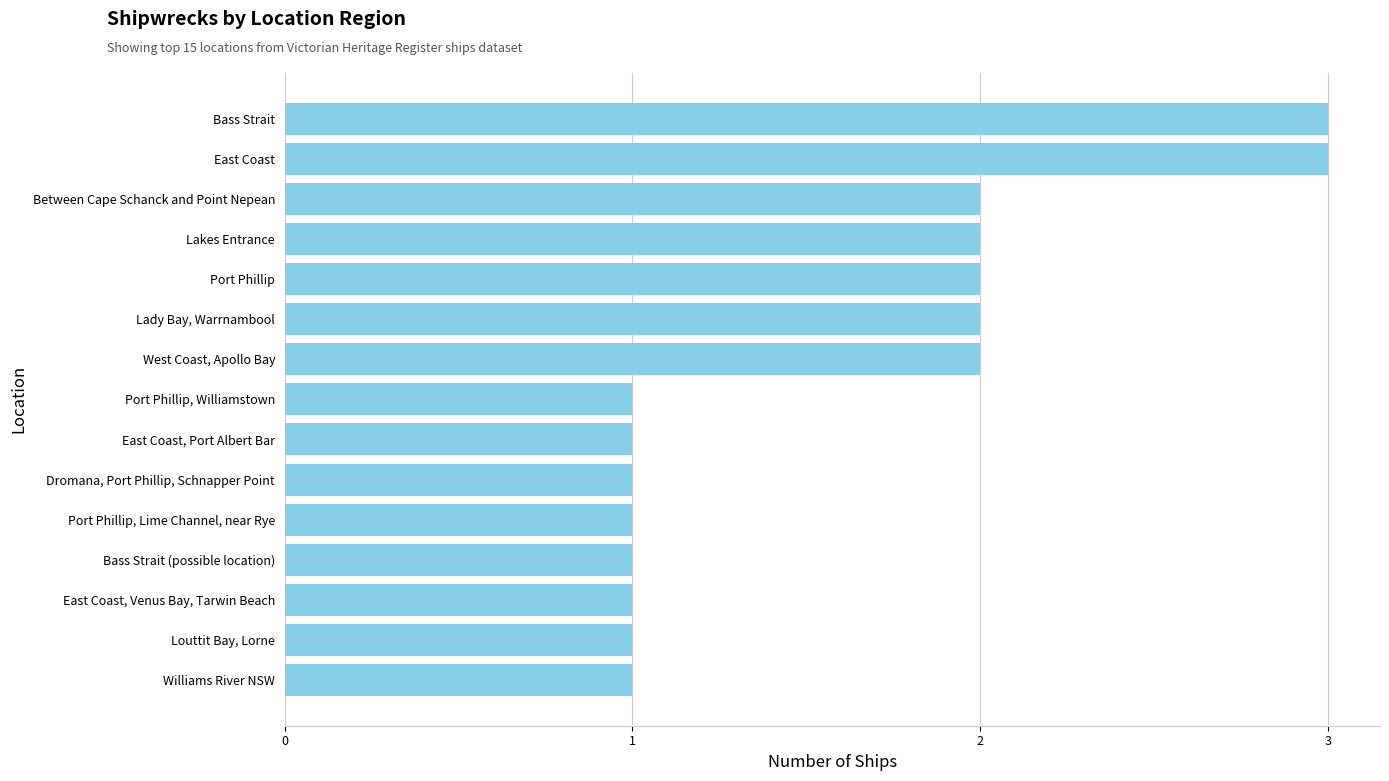

Reading bottom to top, extract all data points from this chart.

1	1	1	1	1	1	1	1	2	2	2	2	2	3	3